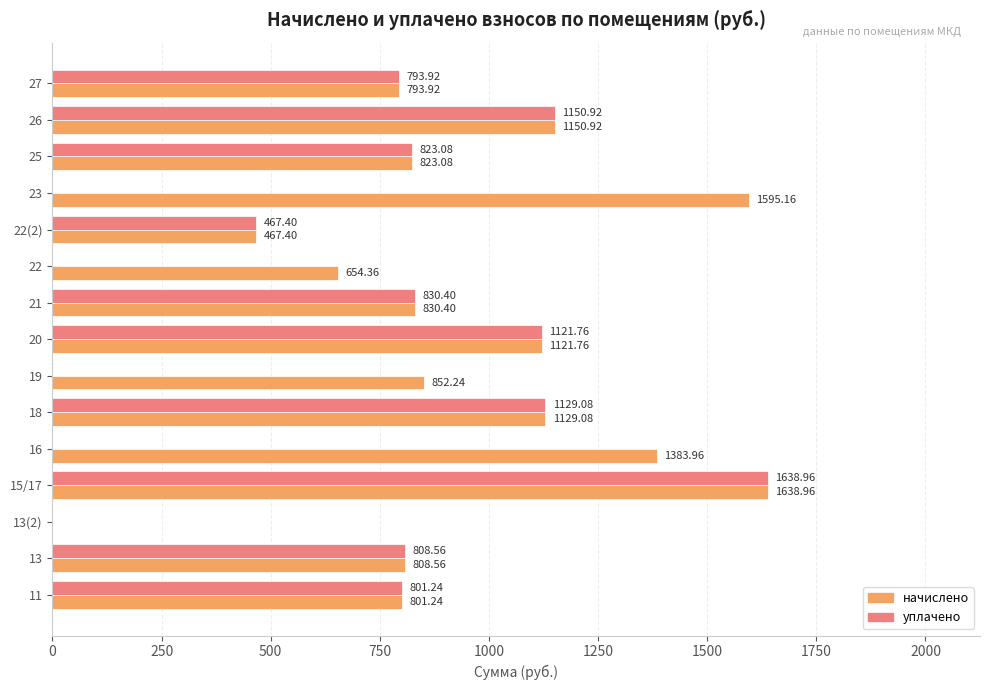

What is the sum of all уплачено values?

9565.3